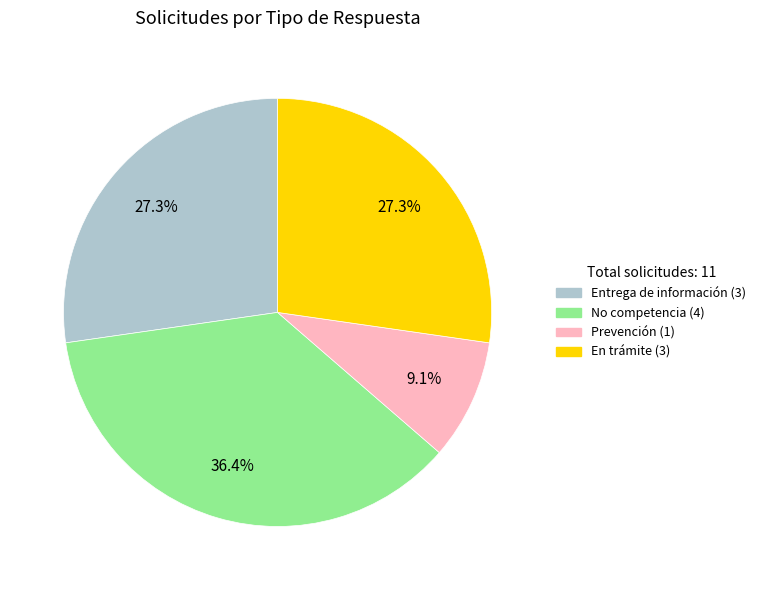

To the nearest percent, what portion does En trámite represent?

27%